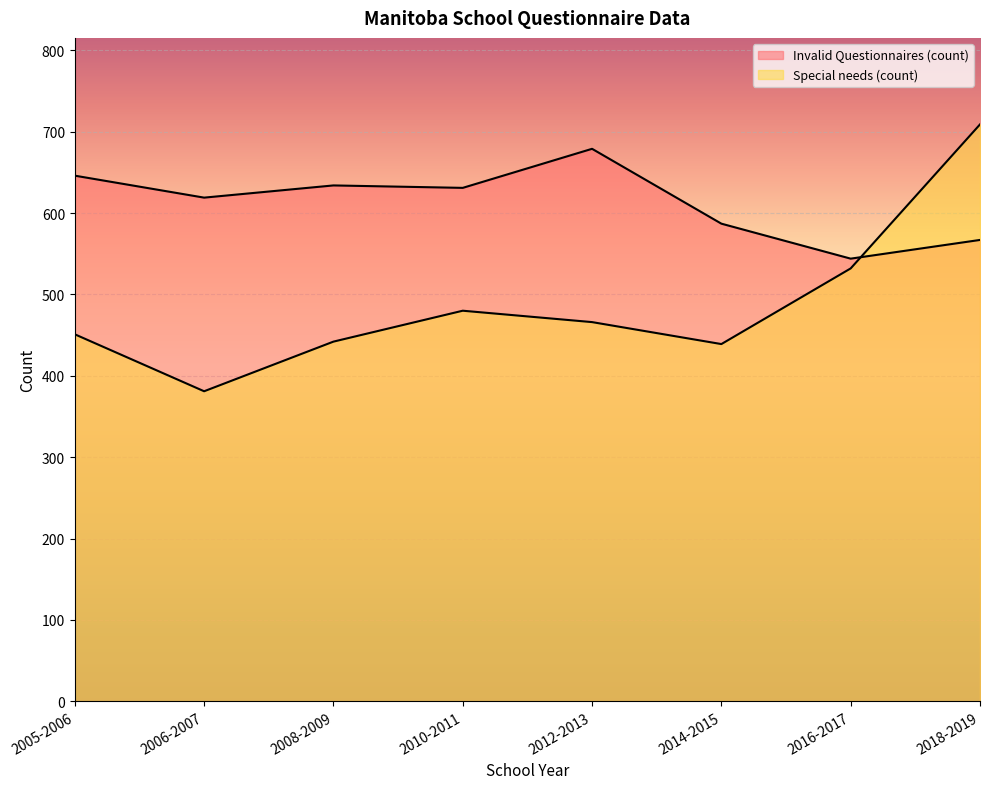

At 2005-2006, list the series in order from largest to smallest.

Invalid Questionnaires (count), Special needs (count)